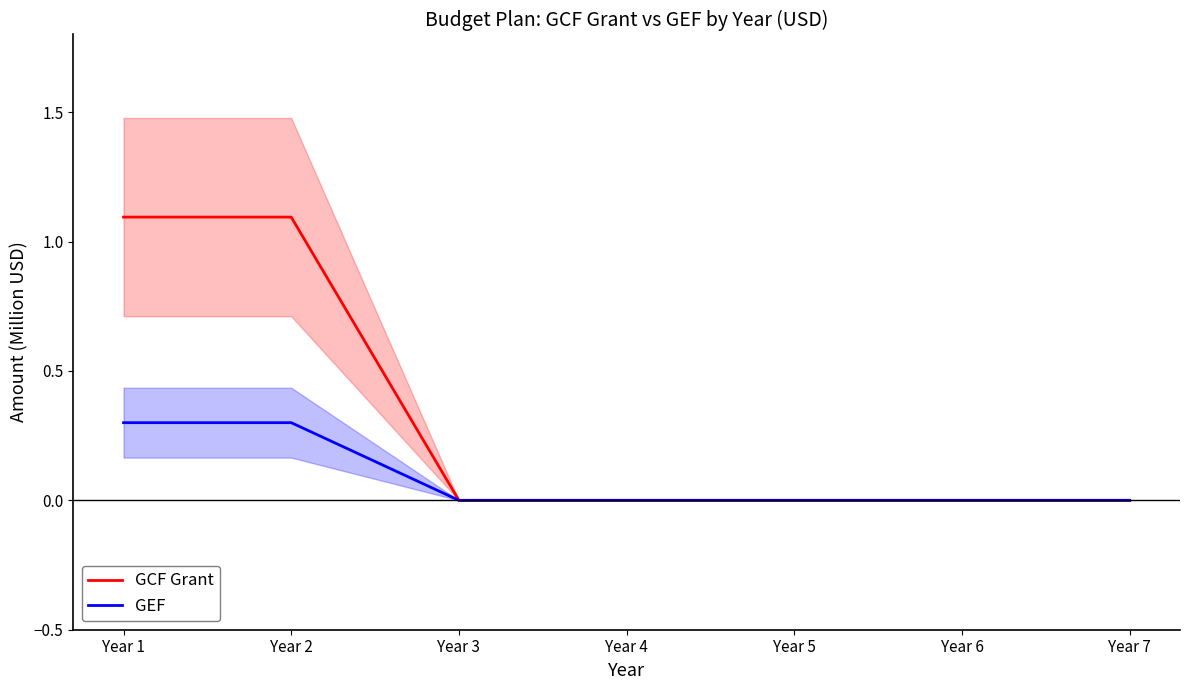

True or false: GEF and GCF Grant cross at least once.

False